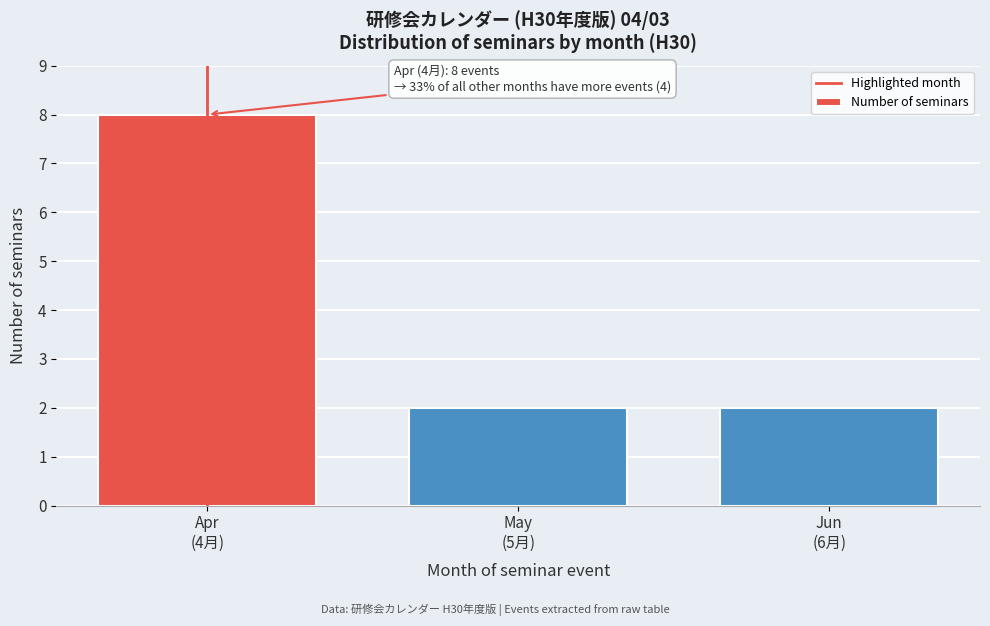

Reading left to right, list all the values displayed in this chart.

8	2	2